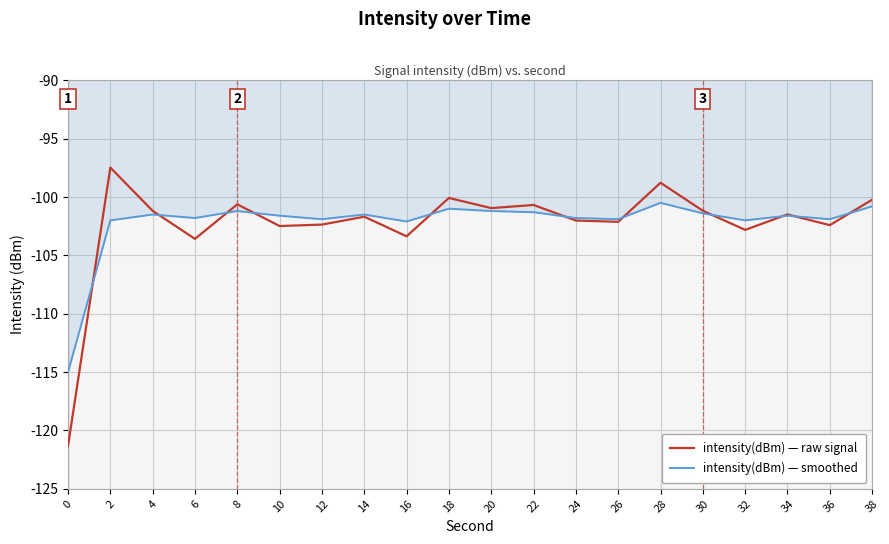

Read the intensity(dBm) — raw signal value at 4.

-101.2